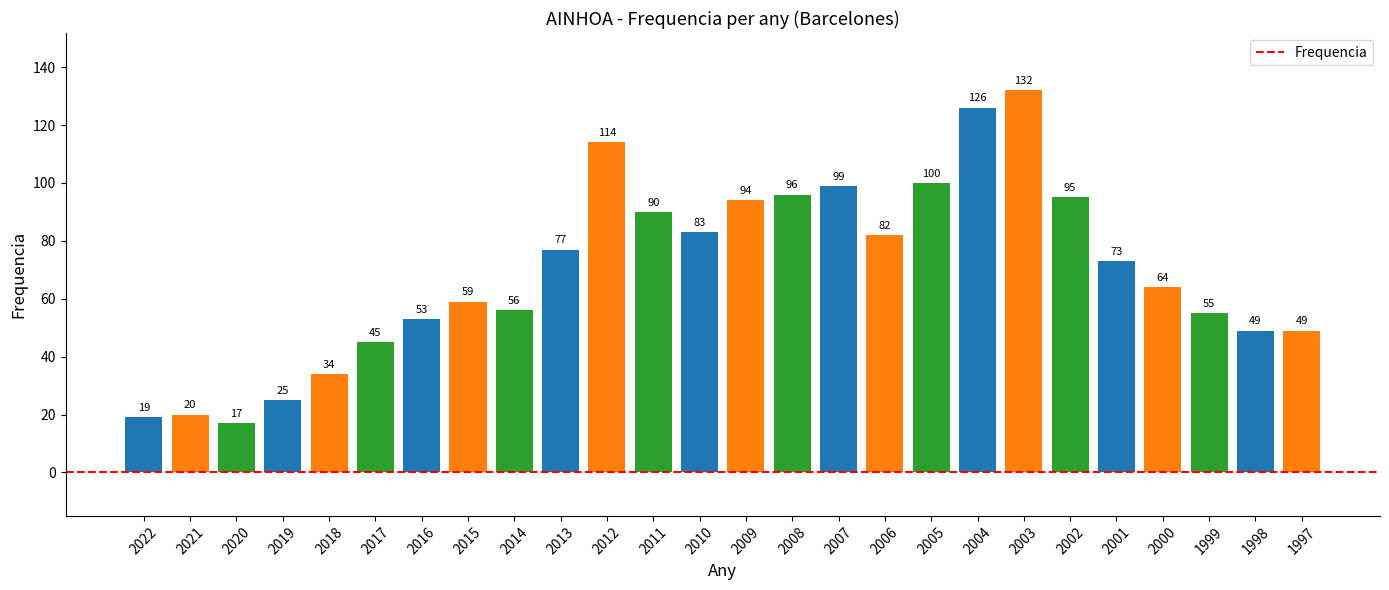

The chart shows a value of 34 at 2018. True or false?

True